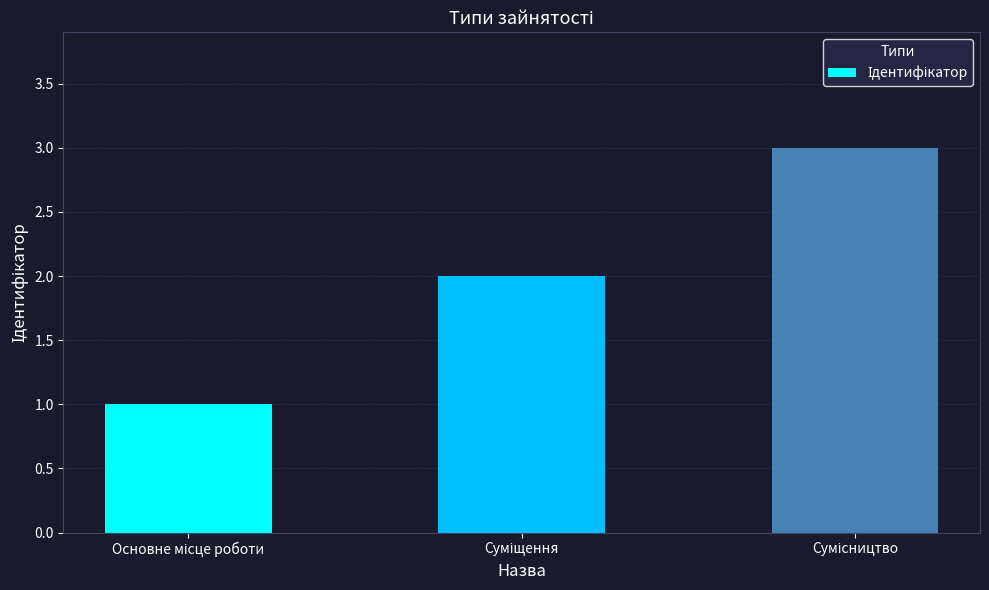

How many data points are less than 2?

1